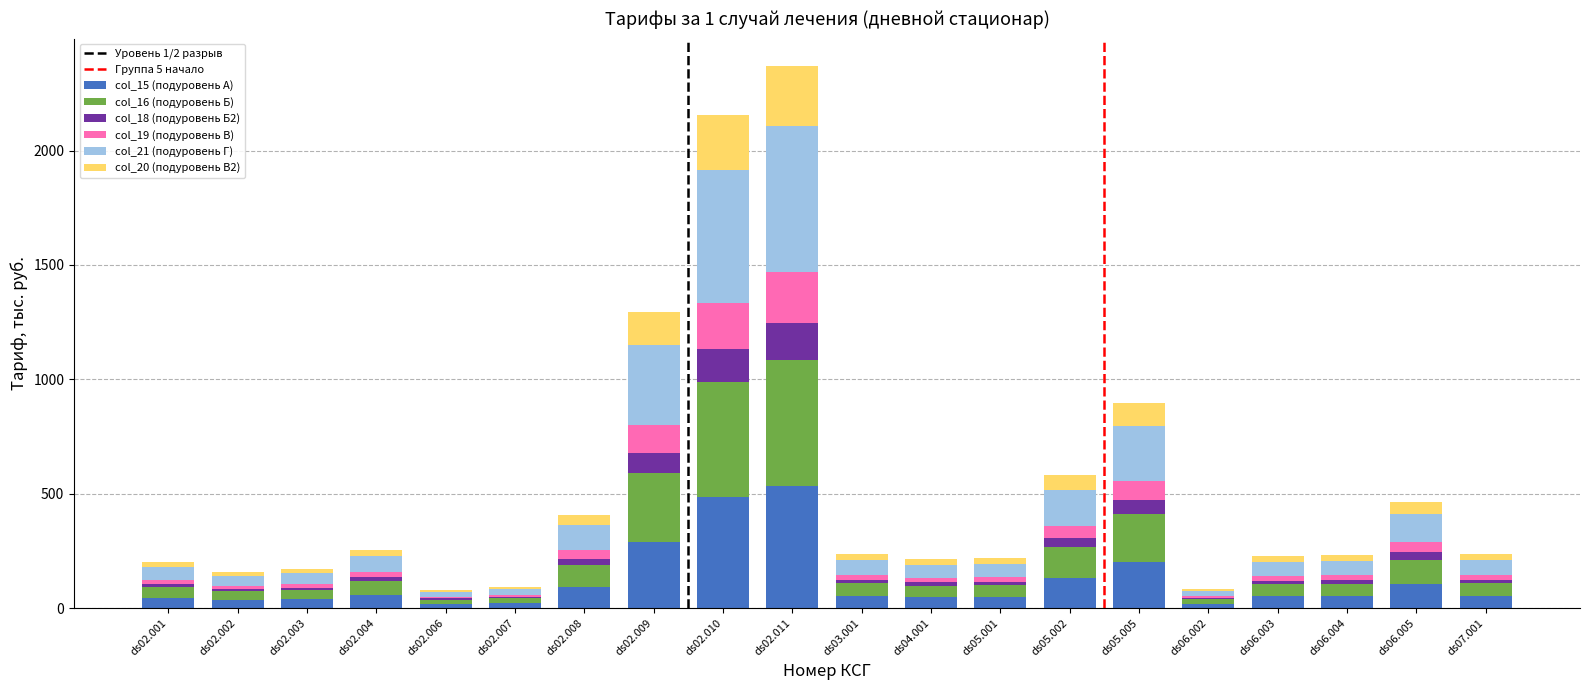

What is the maximum value for col_15 (подуровень А)?

532.2